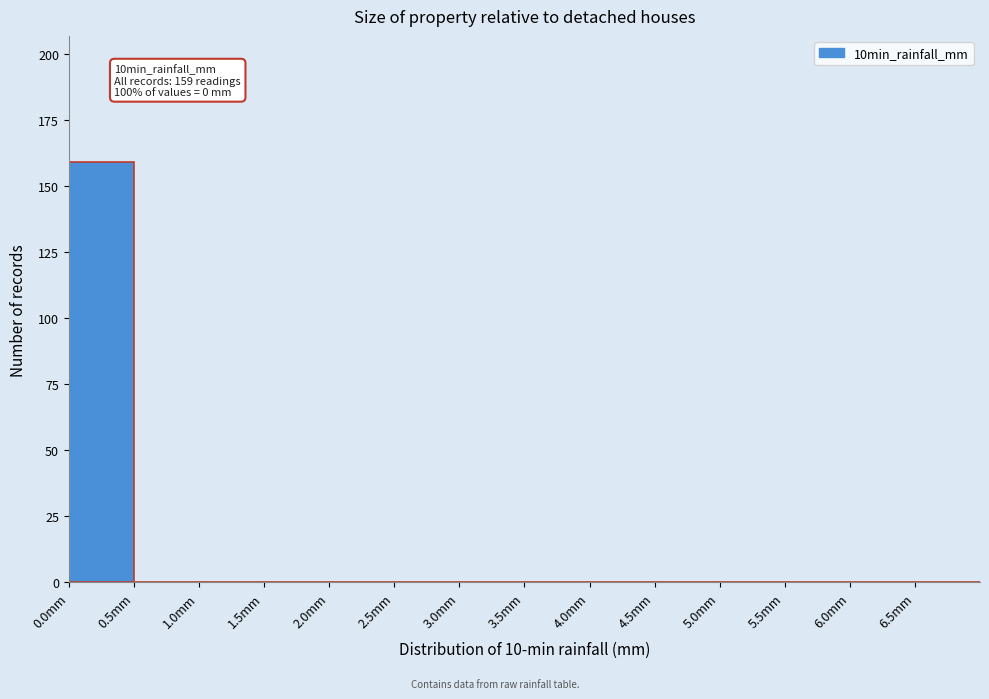

Over which range of the x-axis is the bar tallest?

0.0 to 0.5